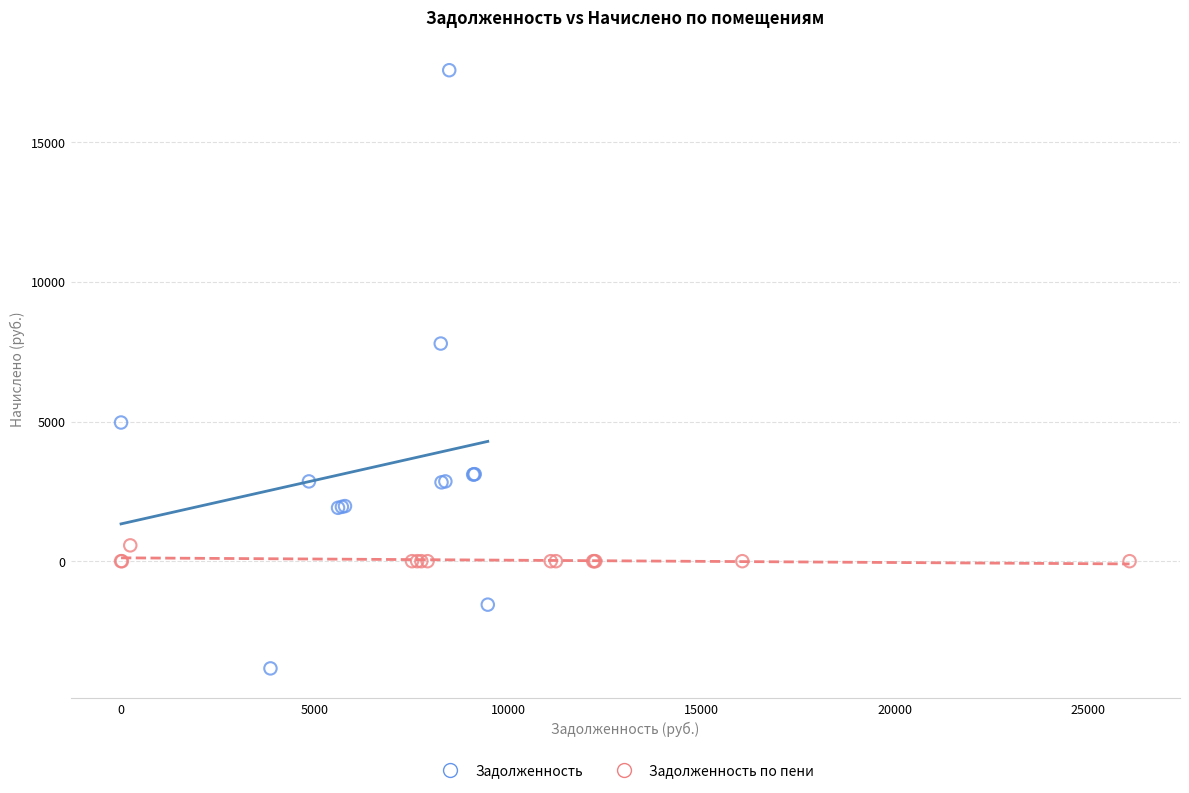

Which series reaches the minimum Y coordinate?

Задолженность